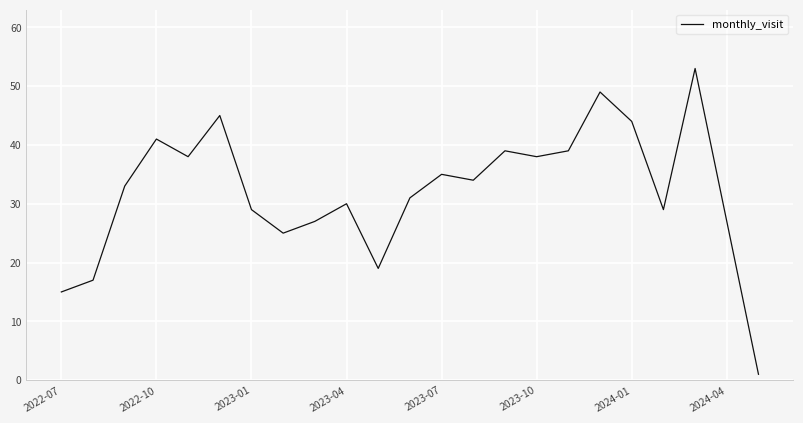

What is the difference between the maximum and minimum values?

52